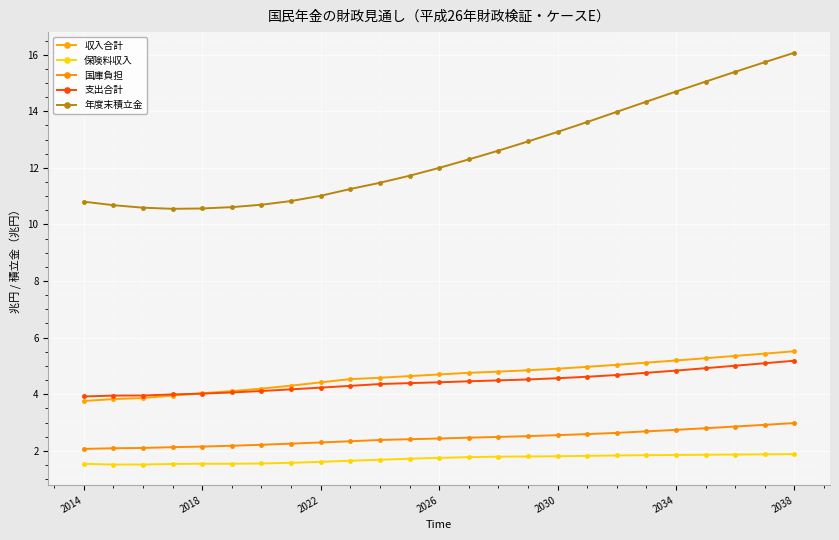

List the series in order of their peak value, lowest first.

保険料収入, 国庫負担, 支出合計, 収入合計, 年度末積立金